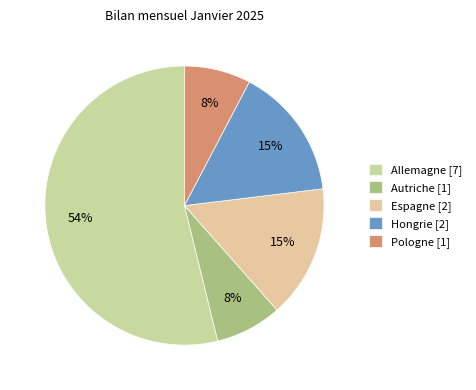

Is it true that Espagne is 8% of the pie?

False